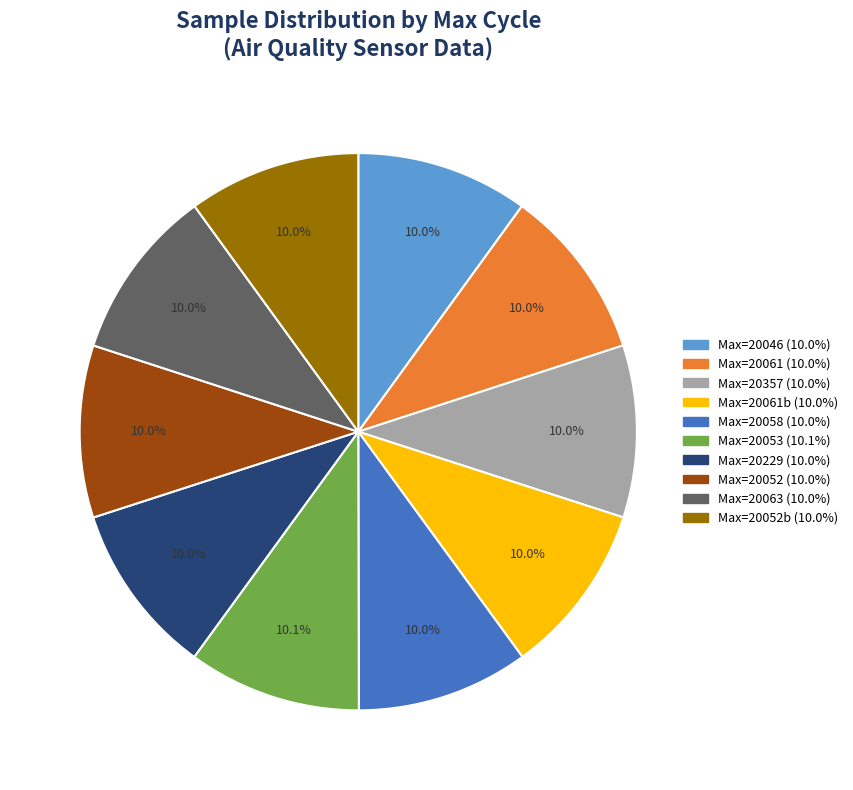

Does any single category account for the majority?

No